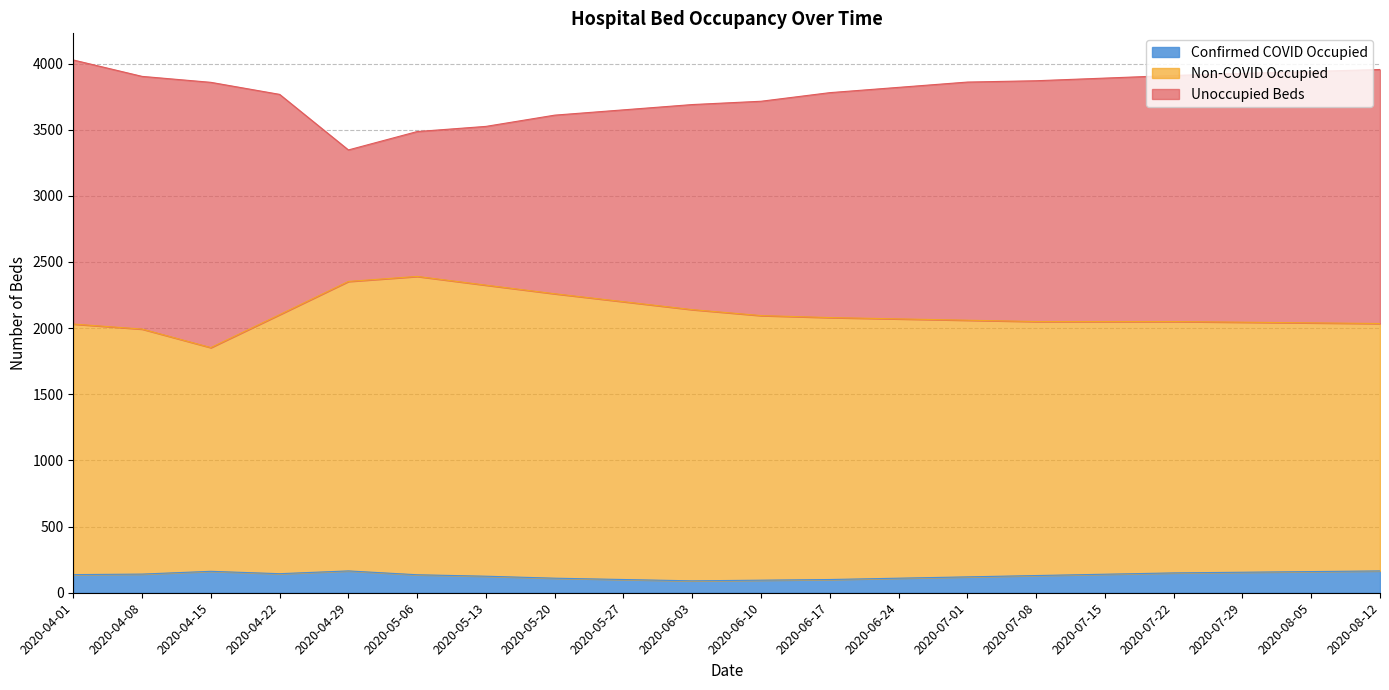

What is the highest value of the Confirmed COVID Occupied series?

165